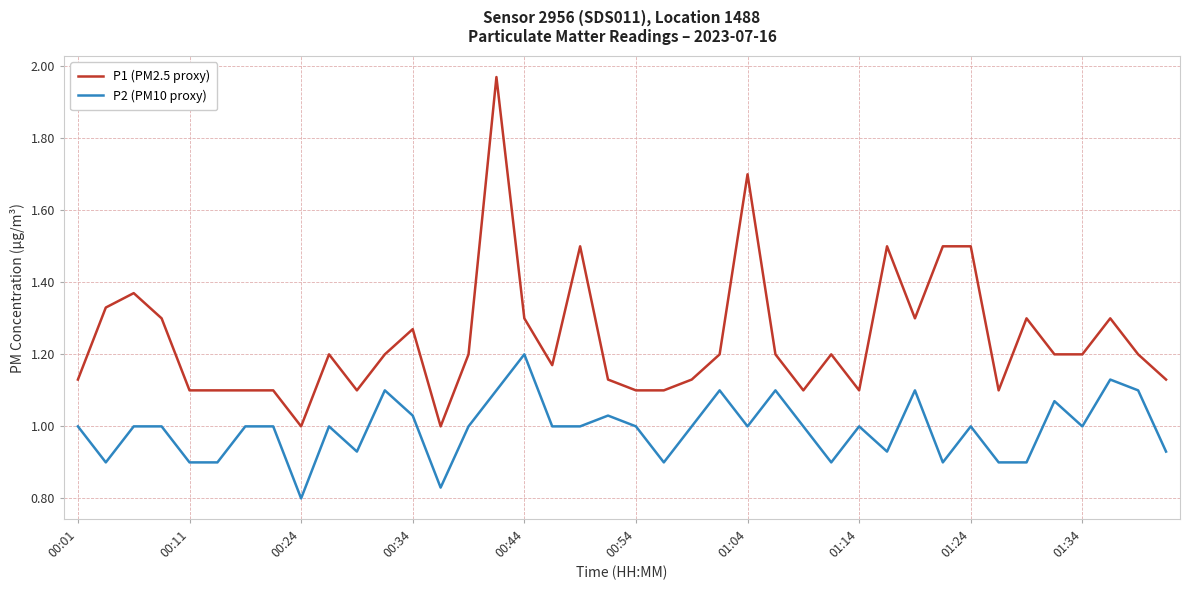

Rank the series by their maximum value, from highest to lowest.

P1 (PM2.5 proxy), P2 (PM10 proxy)